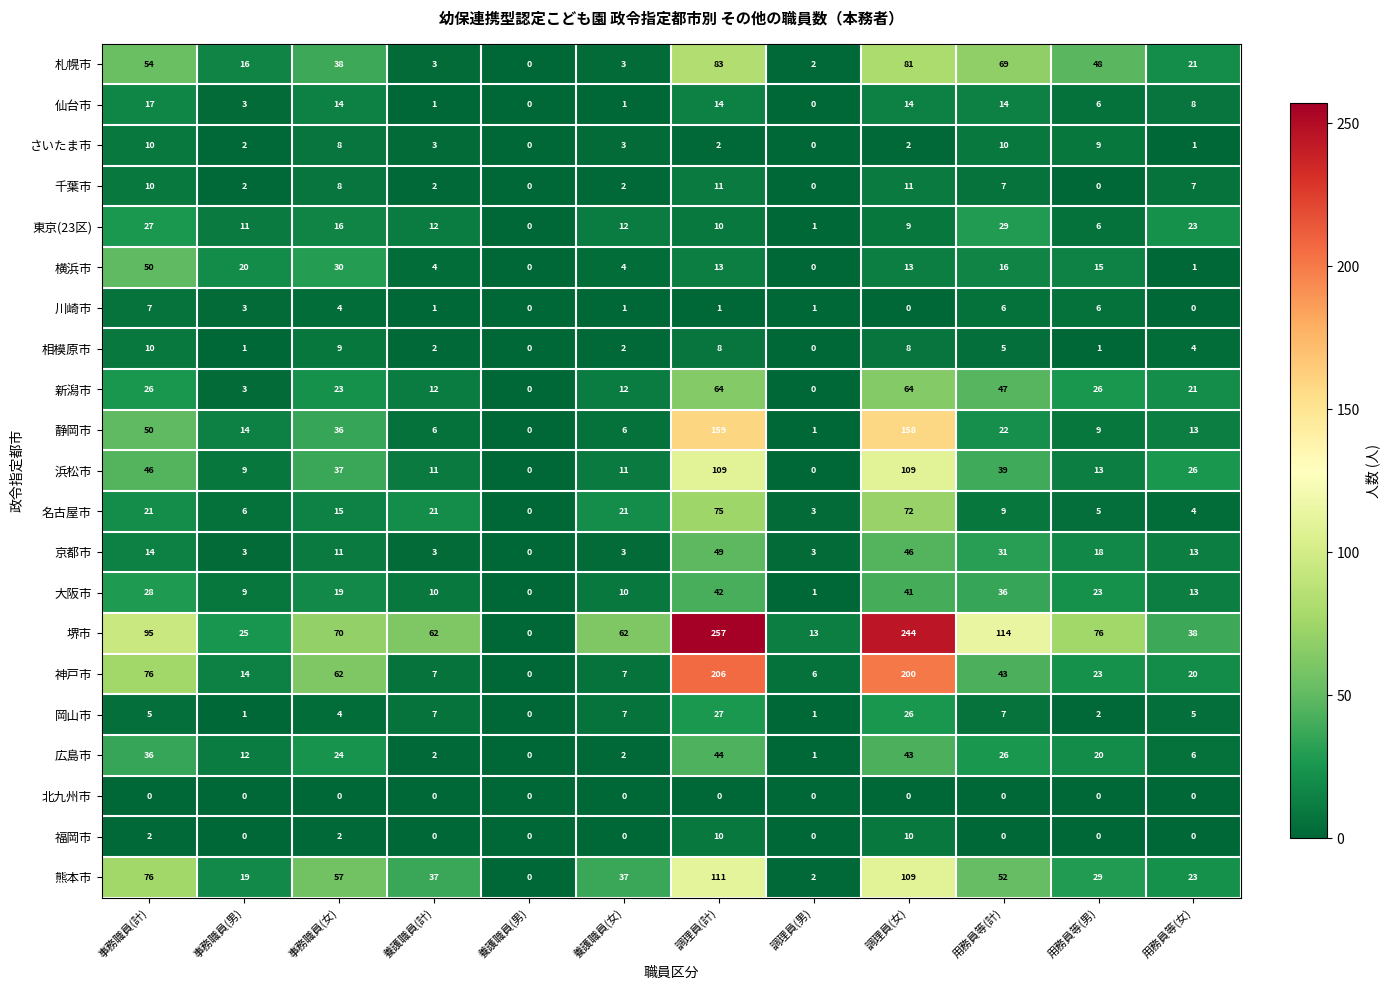

Count the 相模原市 values in the range 1 to 8.

8